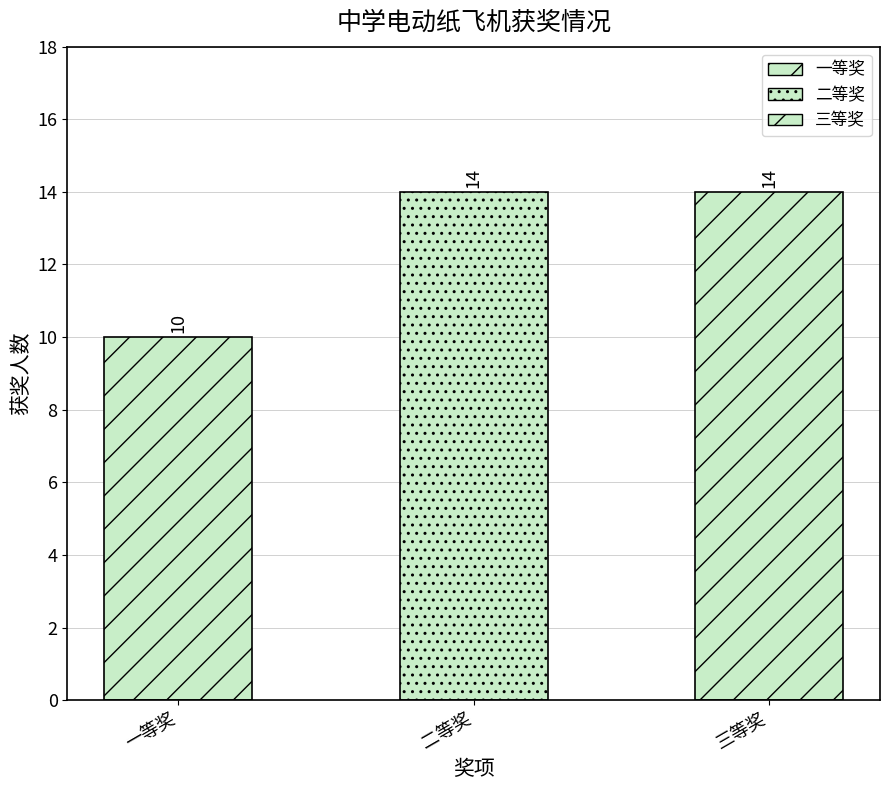

What is the label of the 3rd bar from the left?

三等奖